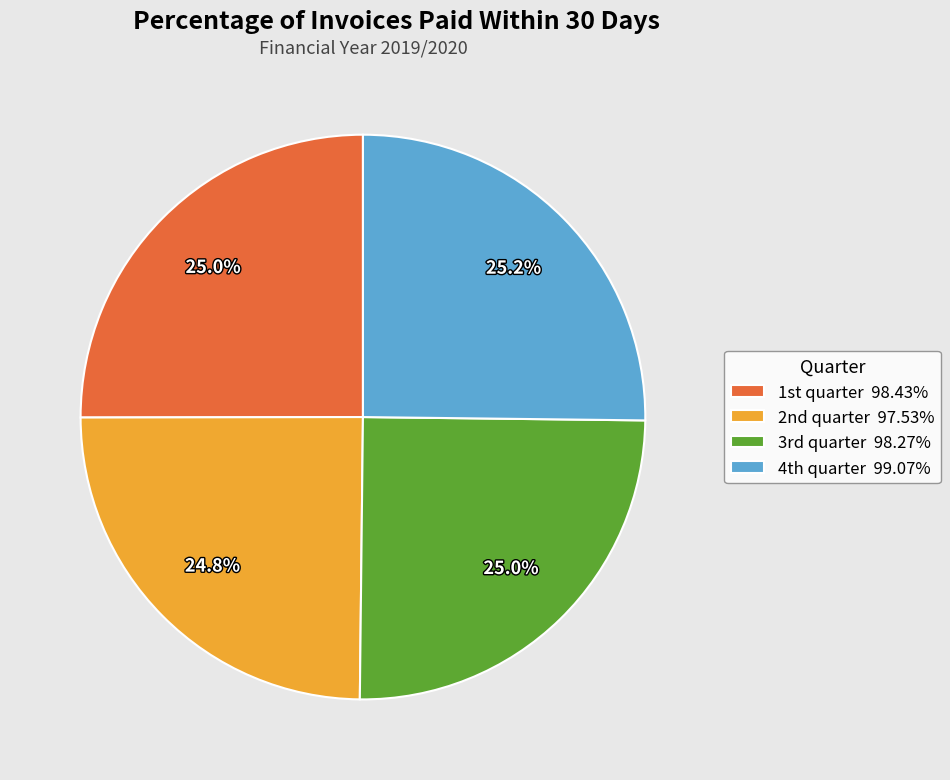

How many slices are in this pie chart?

4